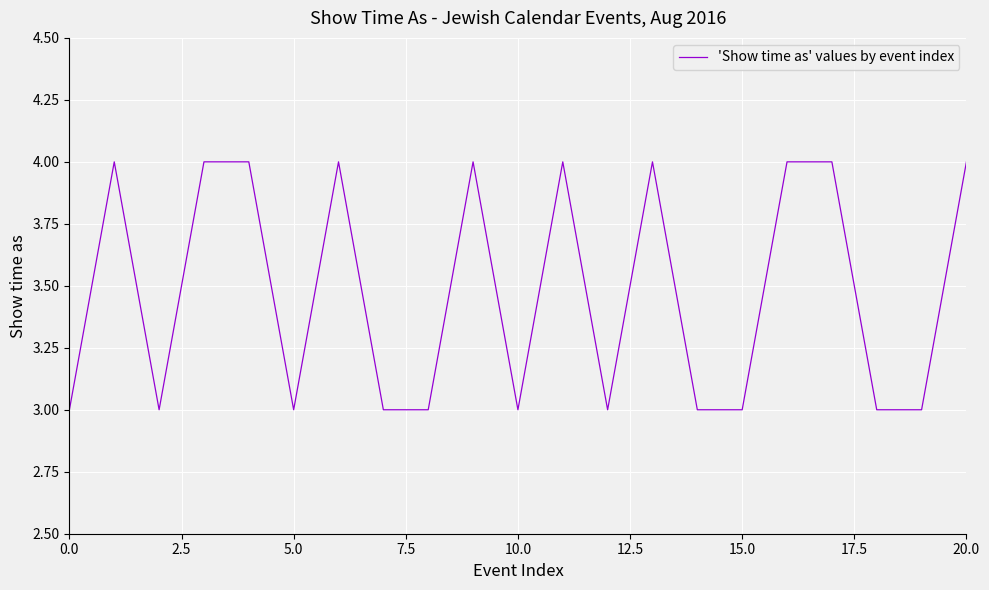

What is the smallest value displayed?

3